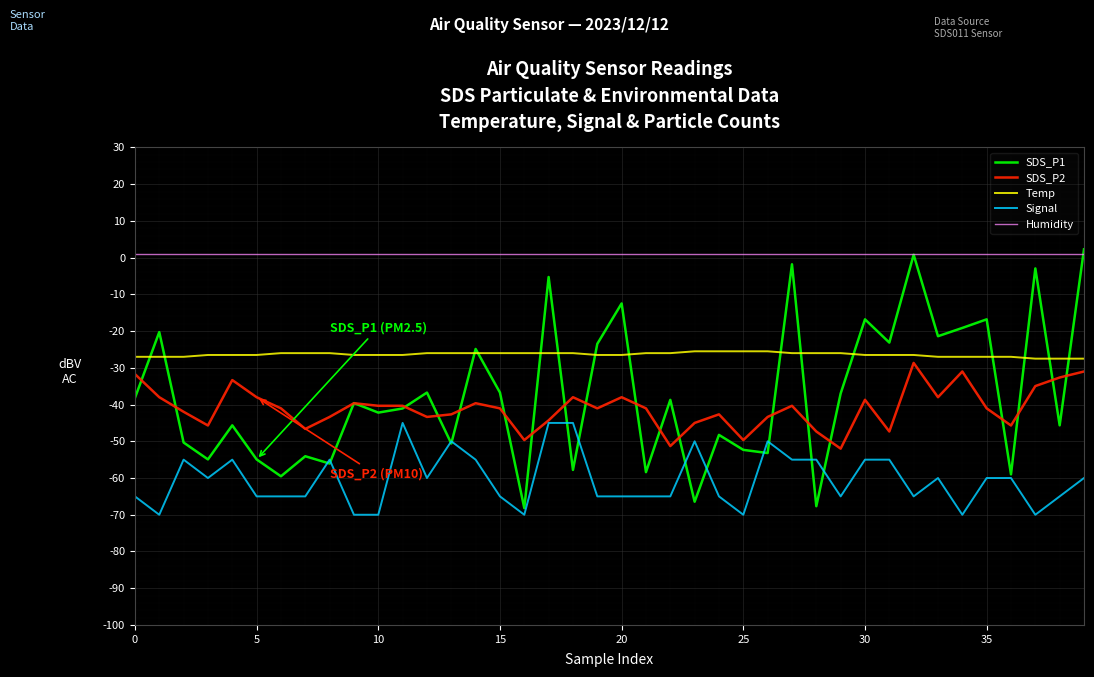

How many lines are shown in the chart?

5